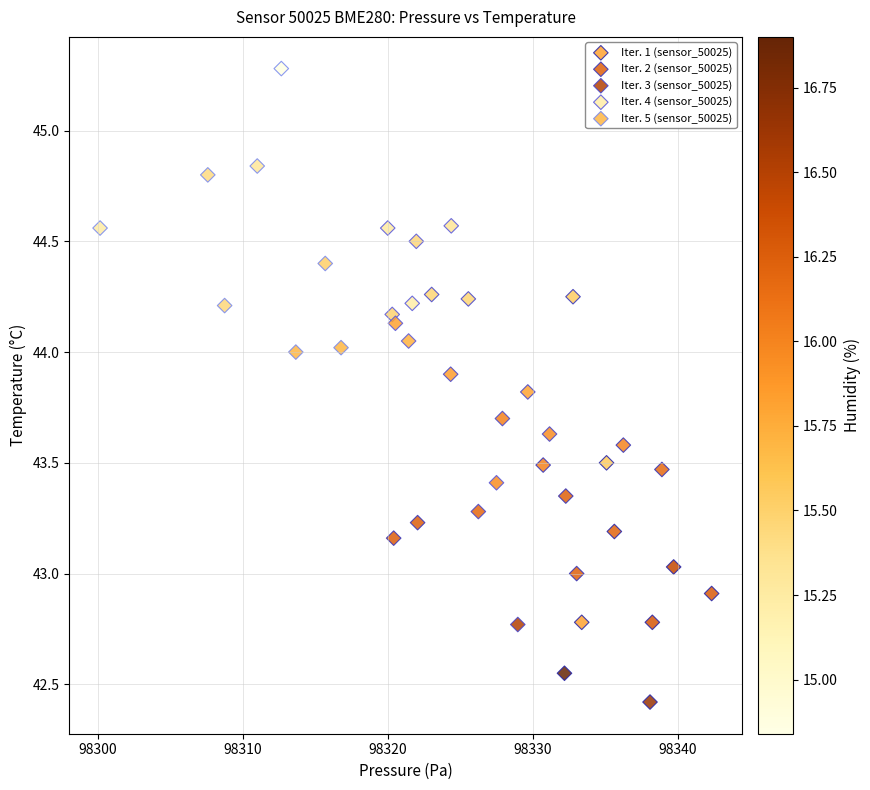

What are all the series names shown in the legend?

Iter. 1 (sensor_50025), Iter. 2 (sensor_50025), Iter. 3 (sensor_50025), Iter. 4 (sensor_50025), Iter. 5 (sensor_50025)